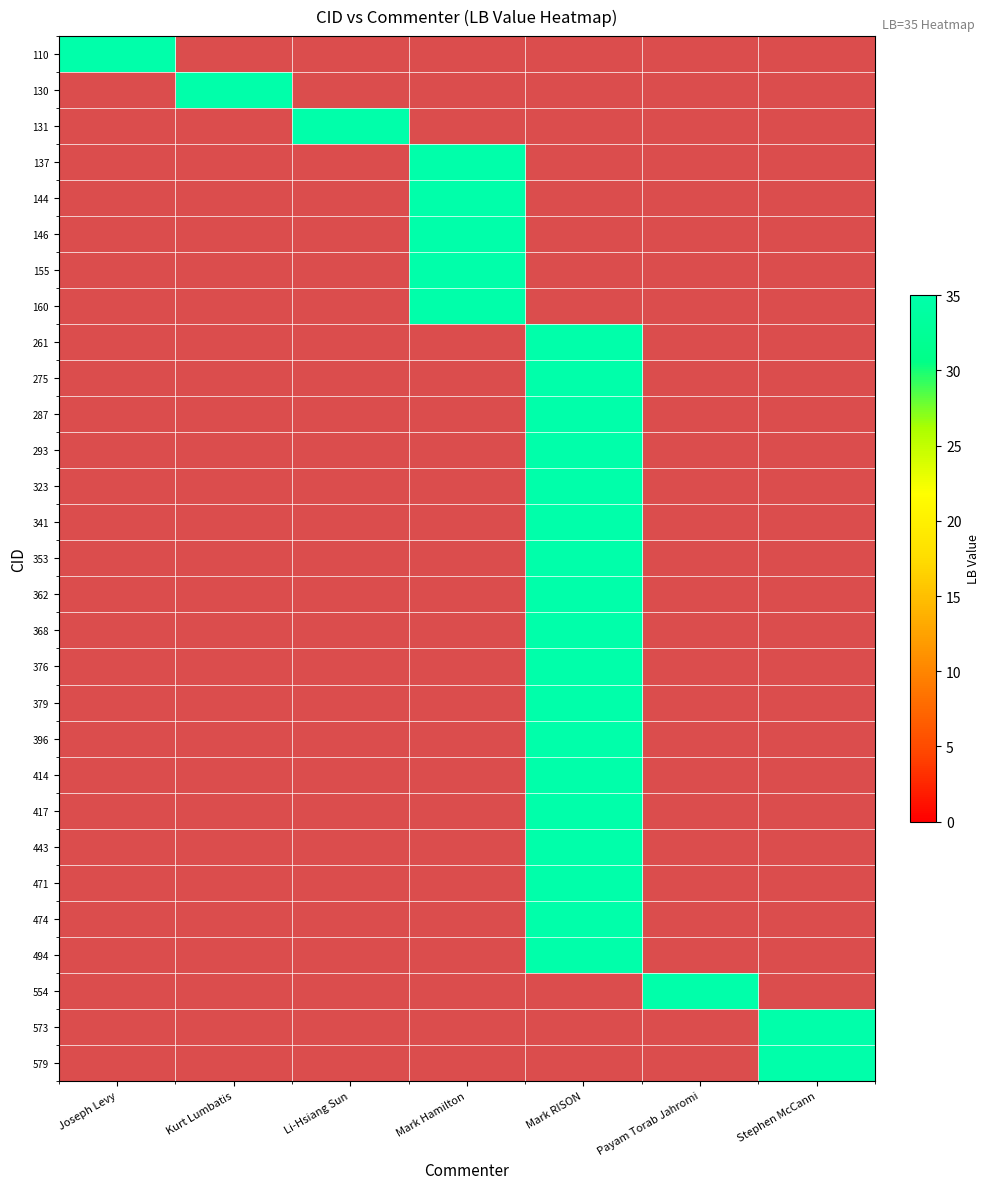

Which series has the widest spread of values?

130